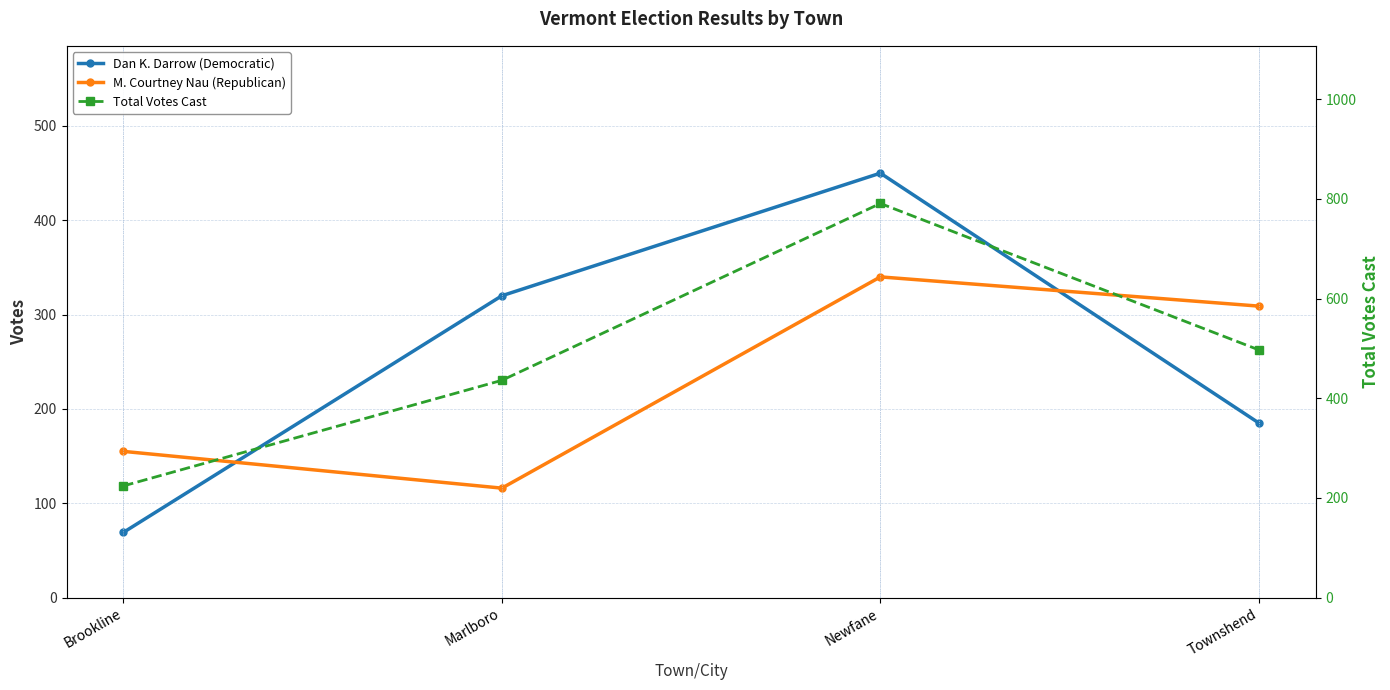

What is the sum of all Total Votes Cast values?

1948